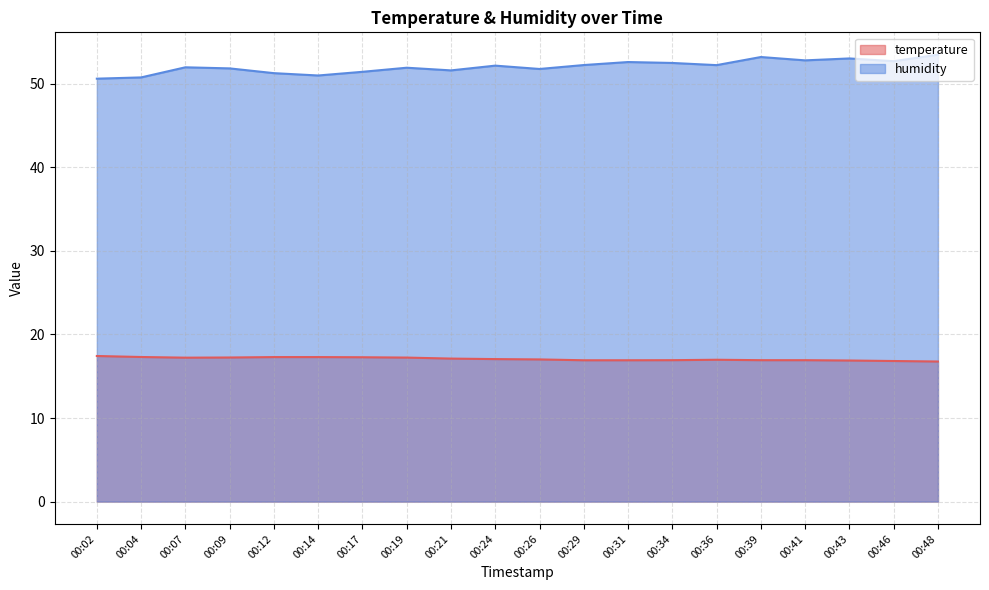

At which label does temperature first exceed 17?

00:02